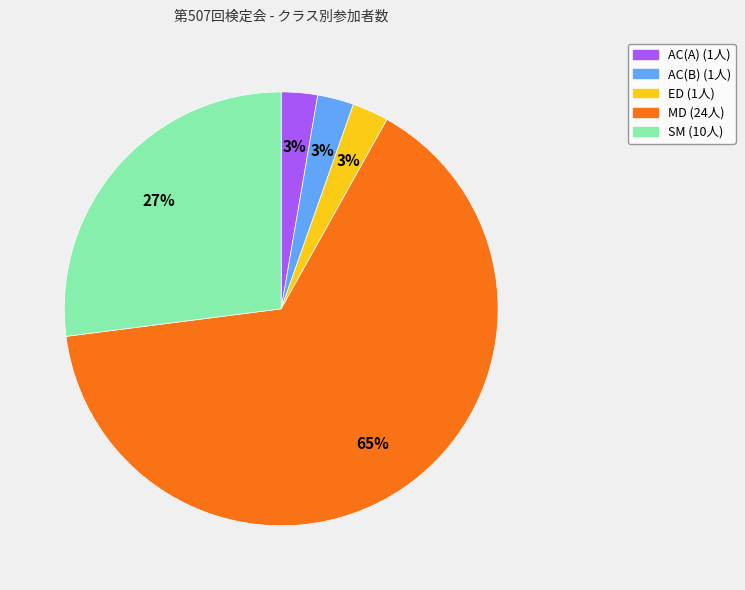

Between SM and MD, which is larger?

MD